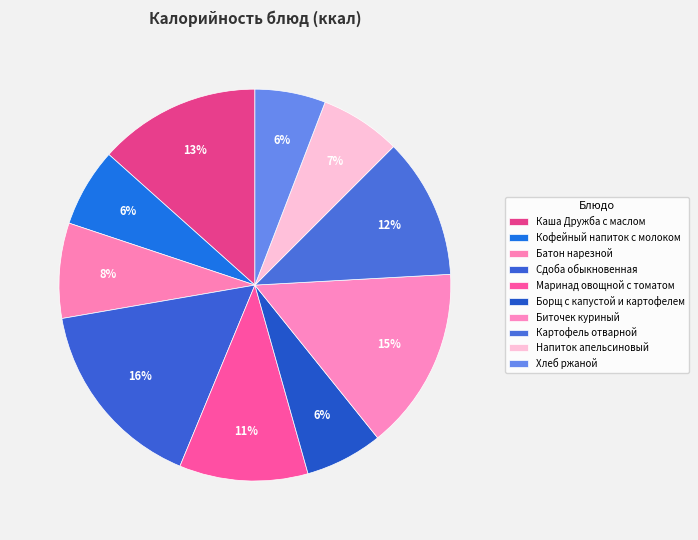

Which has a higher value, Напиток апельсиновый or Биточек куриный?

Биточек куриный